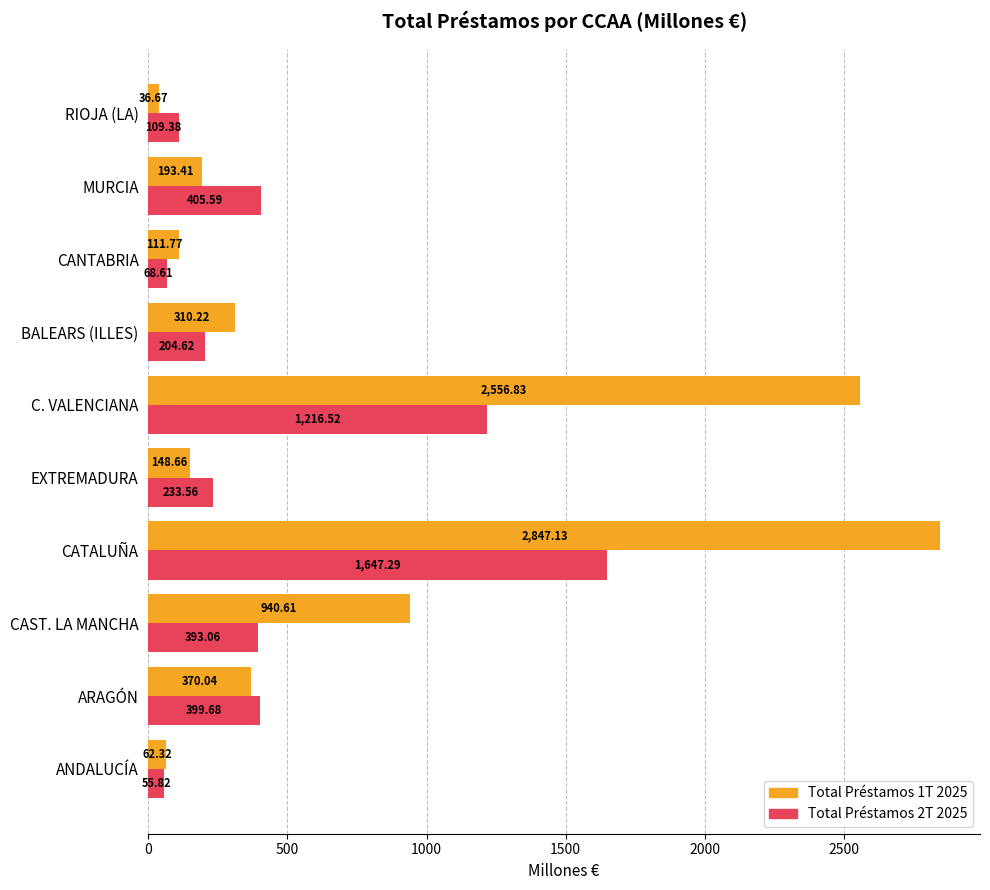

What is the minimum value for Total Préstamos 2T 2025?

55.8